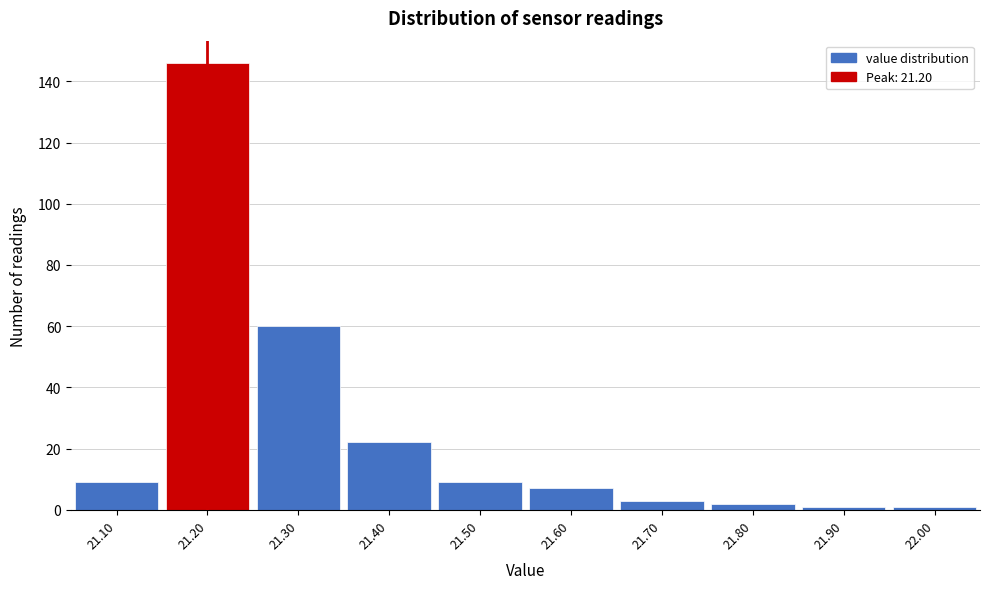

What is the height of the bar covering 21.55 to 21.65 on the x-axis? The values are not printed on the chart, so give them approximately, as read against the axis.

8